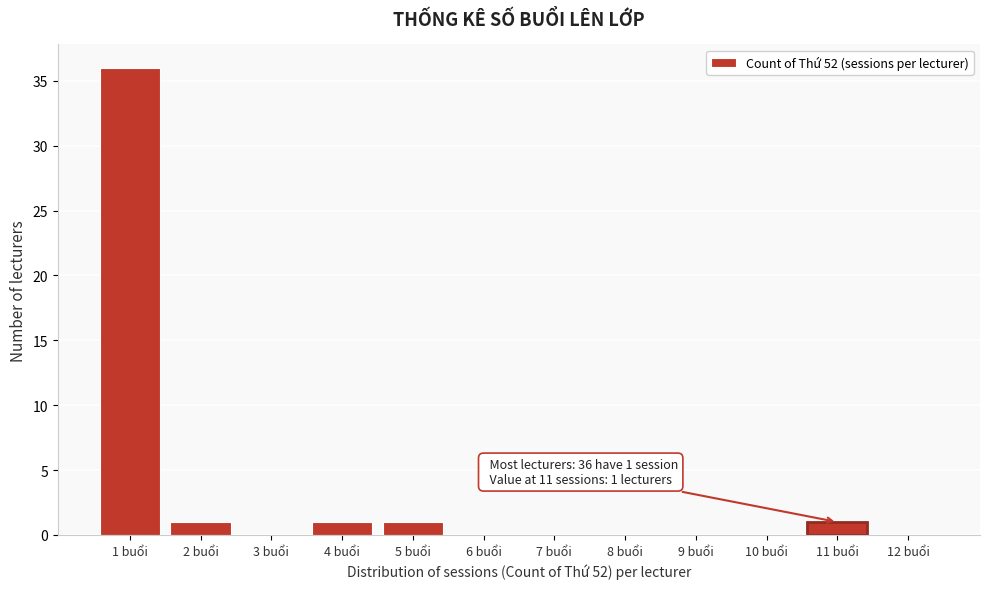

Over which range of the x-axis is the bar tallest?

0.5 to 1.5